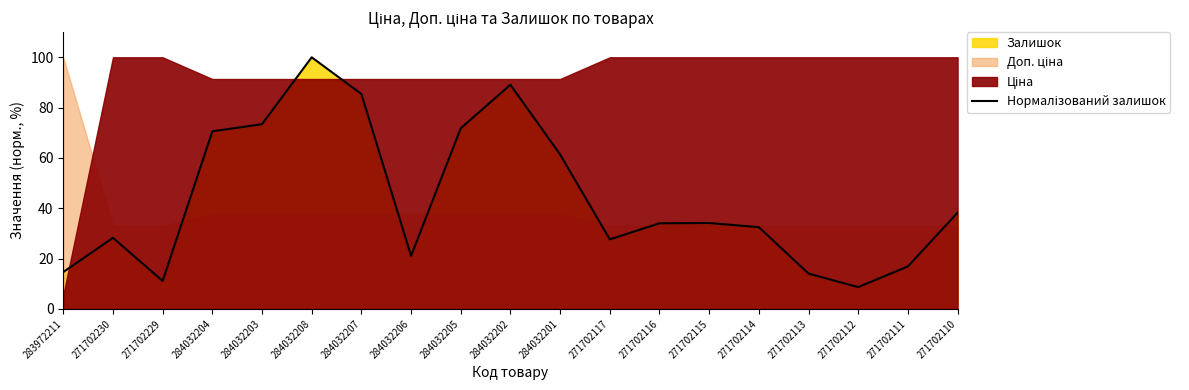

Is it true that the value at 284032202 is 89.1?

True